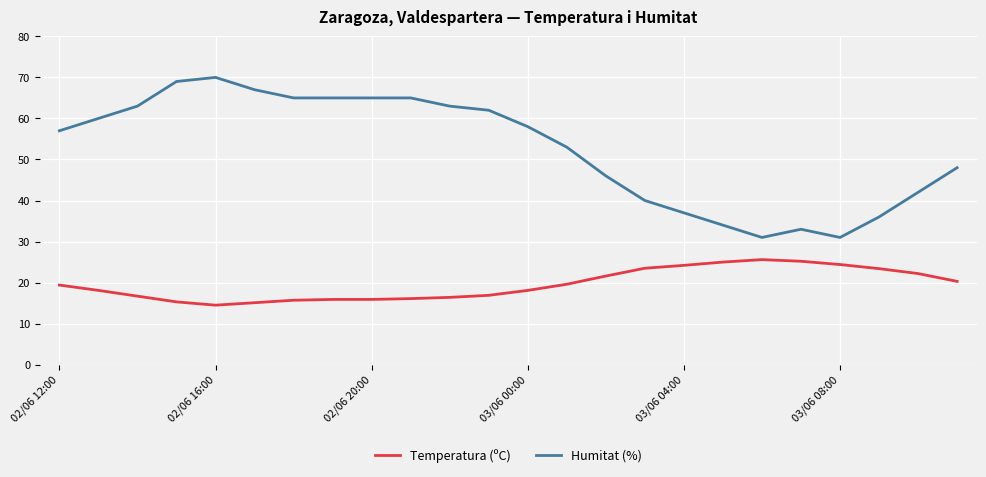

Which series has the largest total across all categories?

Humitat (%)